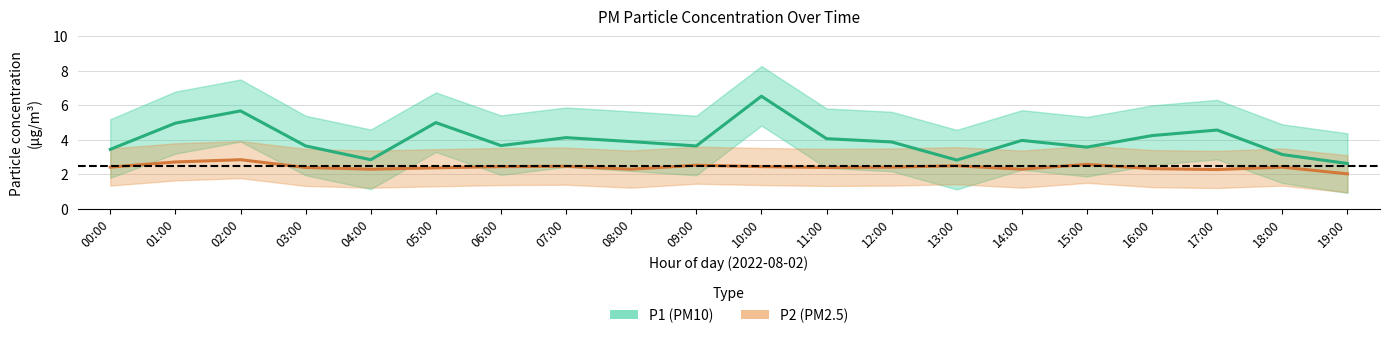

Where is the first local minimum for P1 (PM10)?

04:00